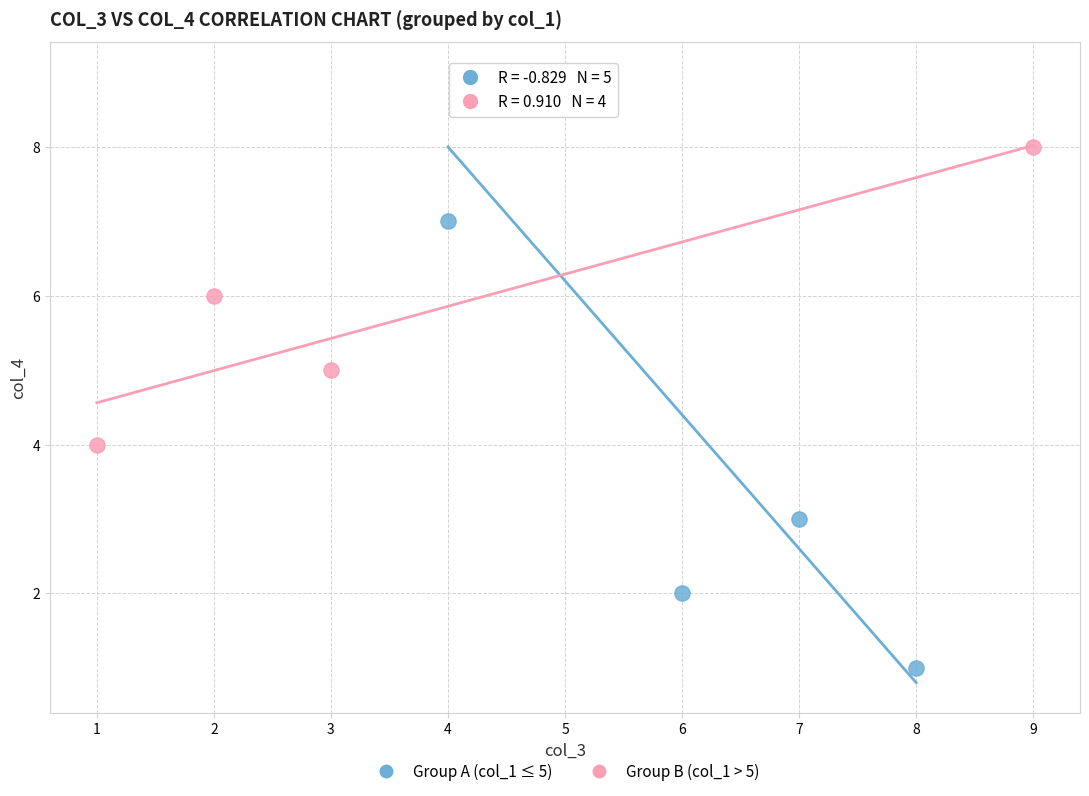

Which series reaches the minimum Y coordinate?

Group A (col_1 ≤ 5)